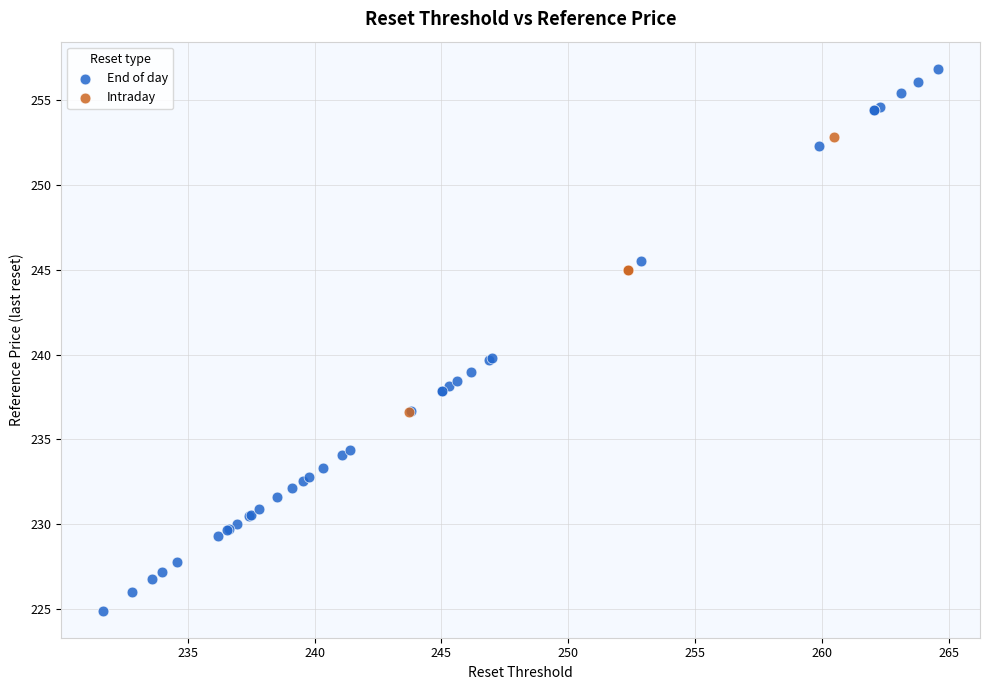

Which series has the widest spread of Y values?

End of day